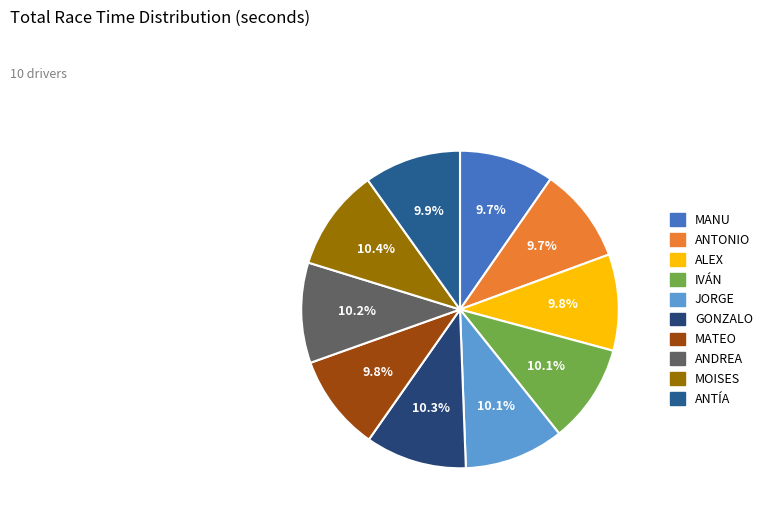

Does GONZALO represent more than half of the total?

No